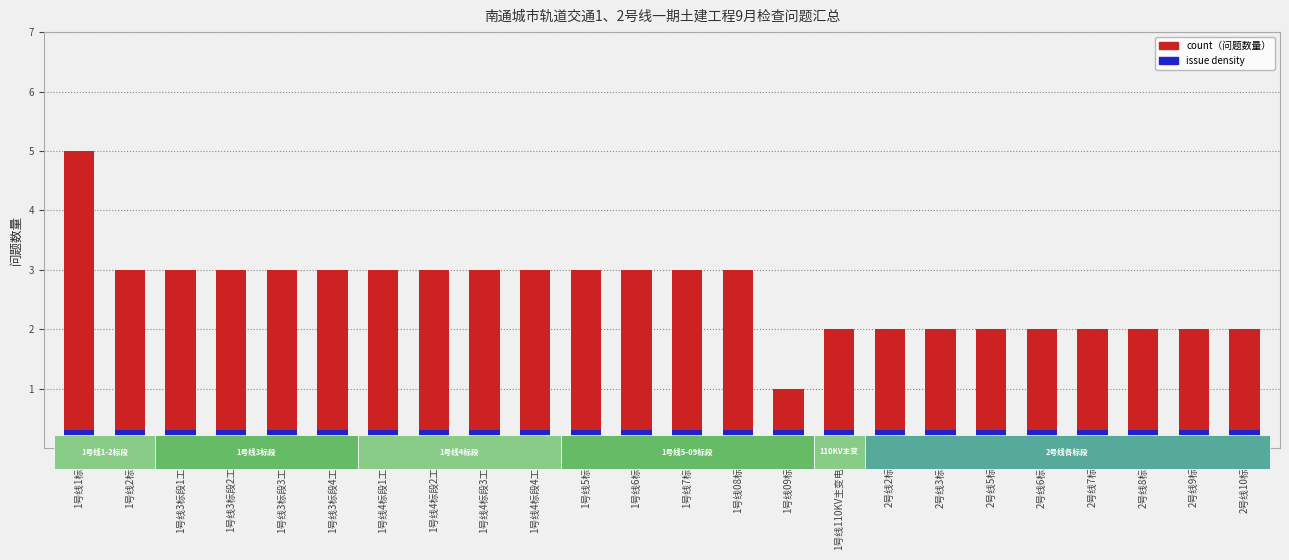

Reading left to right, list all the values displayed in this chart.

count: 5.0	3.0	3.0	3.0	3.0	3.0	3.0	3.0	3.0	3.0	3.0	3.0	3.0	3.0	1.0	2.0	2.0	2.0	2.0	2.0	2.0	2.0	2.0	2.0
issue density: 0.3	0.3	0.3	0.3	0.3	0.3	0.3	0.3	0.3	0.3	0.3	0.3	0.3	0.3	0.3	0.3	0.3	0.3	0.3	0.3	0.3	0.3	0.3	0.3